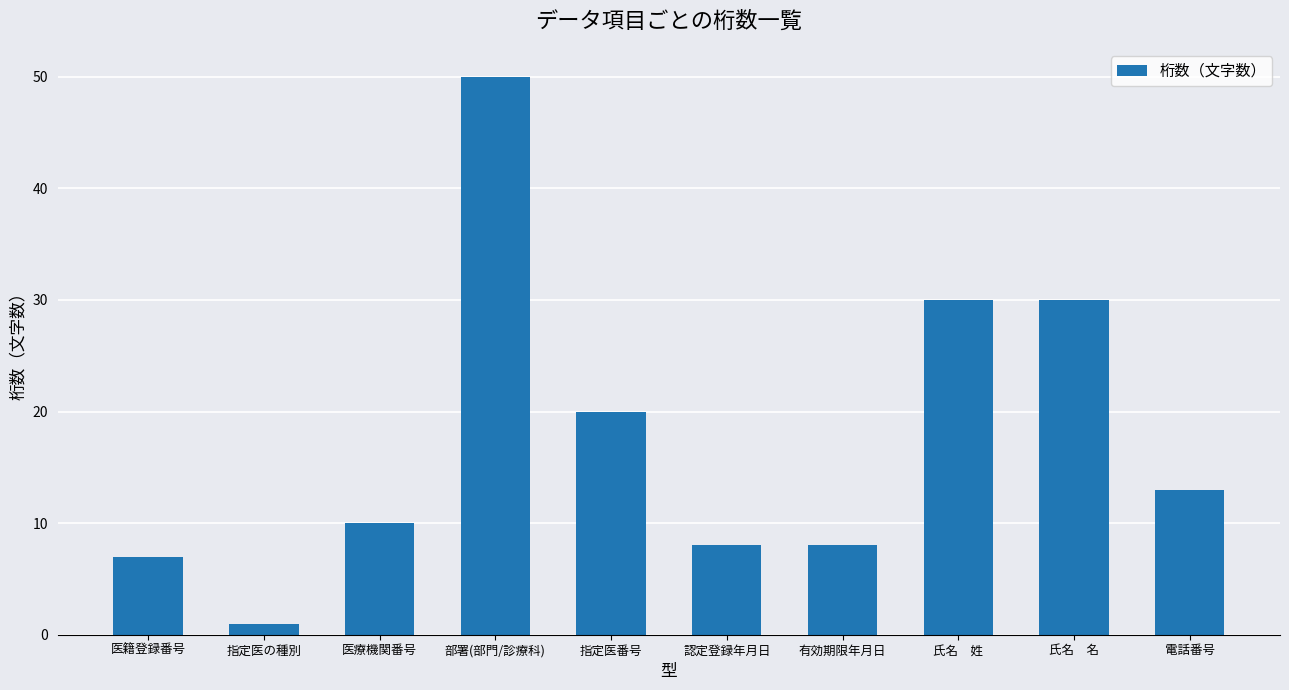

Which label corresponds to the largest value in the chart?

部署(部門/診療科)